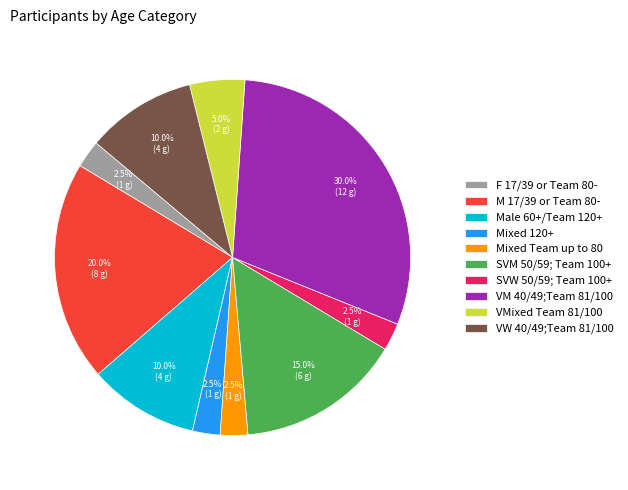

Does F 17/39 or Team 80- represent more than half of the total?

No